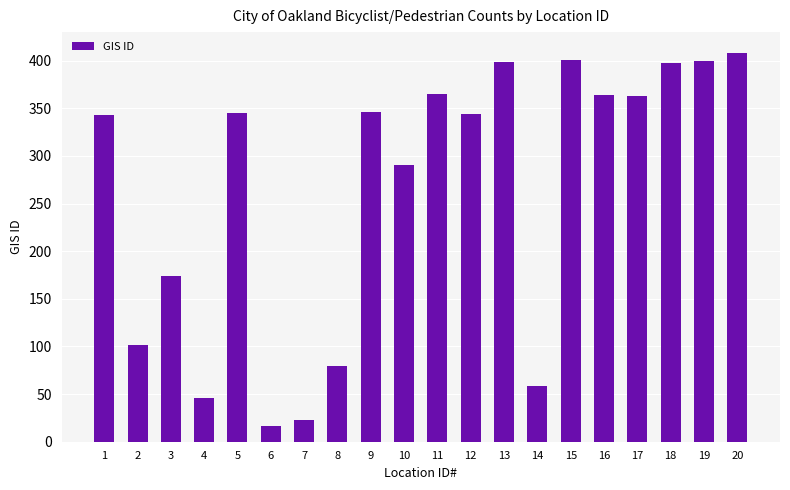

Where is the data nearest to the value 212?

3